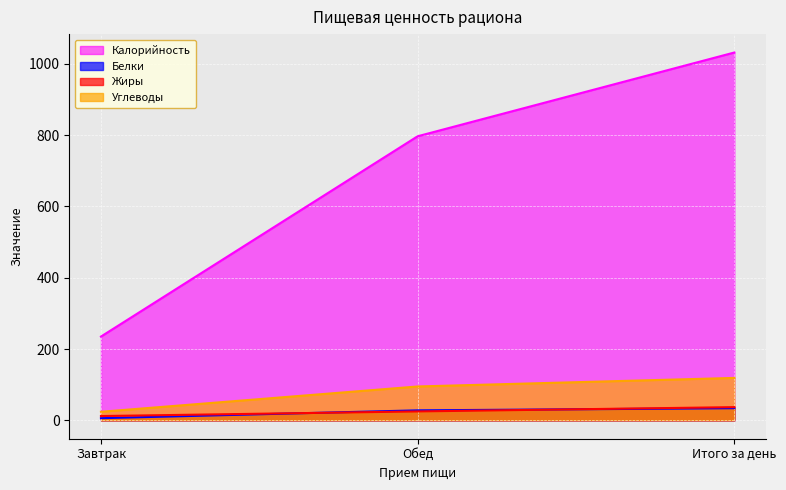

What is the spread (max minus min) of values at Обед?

772